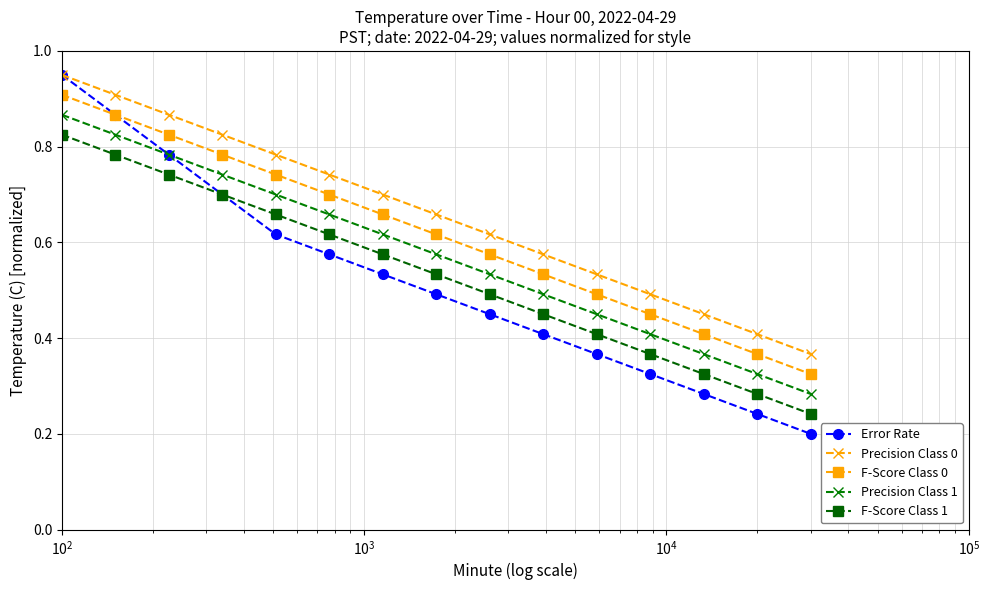

True or false: F-Score Class 1 and Precision Class 0 cross at least once.

False